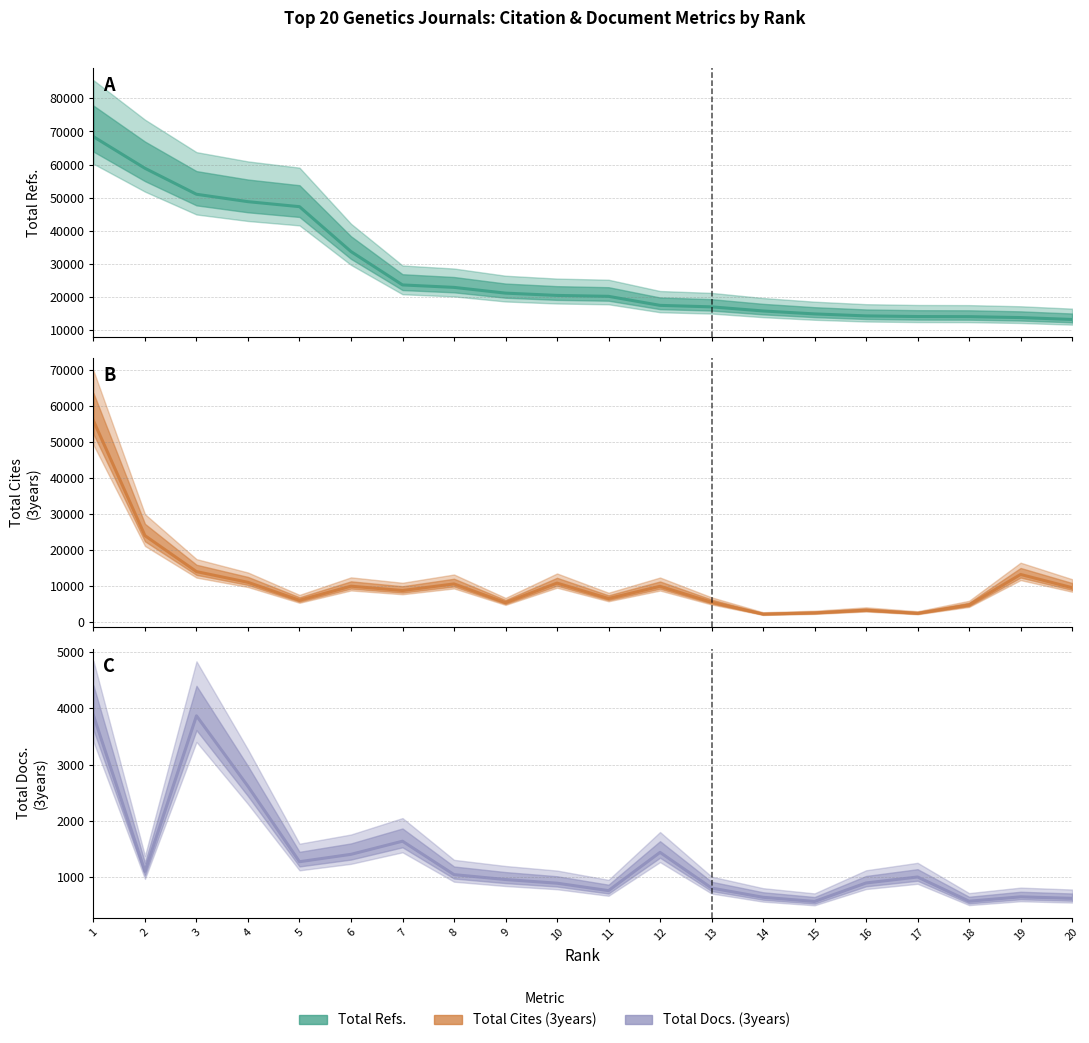

Reading left to right, extract all data points from this chart.

Total Refs.: 68422	58854	50992	48749	47237	33650	23550	22808	21068	20374	20098	17364	16910	15669	14778	14176	13982	13950	13672	13099
Total Cites (3years): 55841	23888	13894	10912	5937	9835	8631	10469	5269	10700	6418	9801	5390	2084	2420	3172	2301	4622	13100	9427
Total Docs. (3years): 3873	1105	3866	2614	1277	1408	1641	1048	961	896	764	1443	810	646	572	900	1006	576	654	627